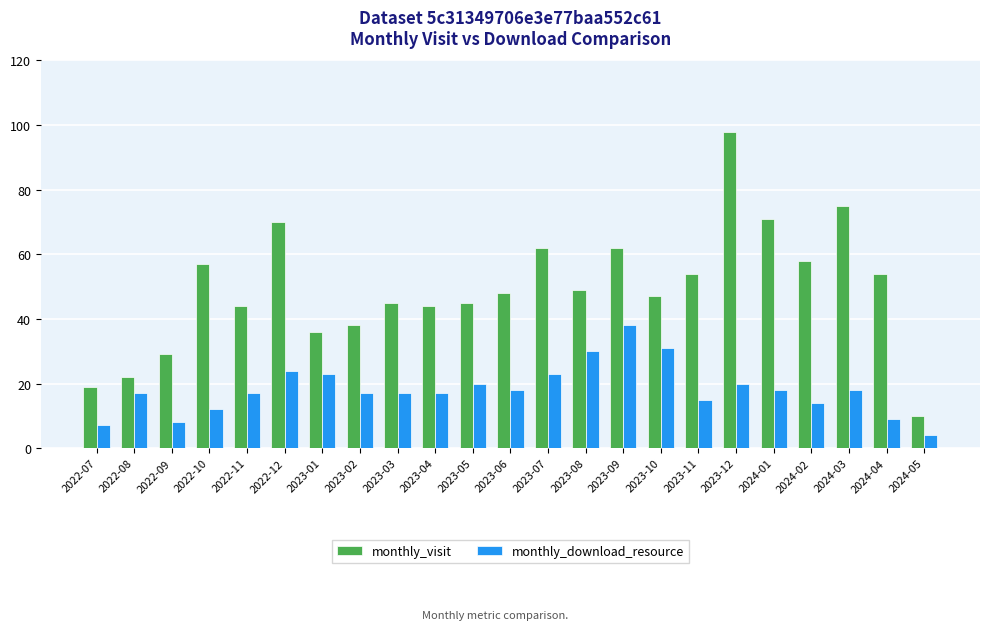

The monthly_visit series shows 122 at 2024-03. True or false?

False